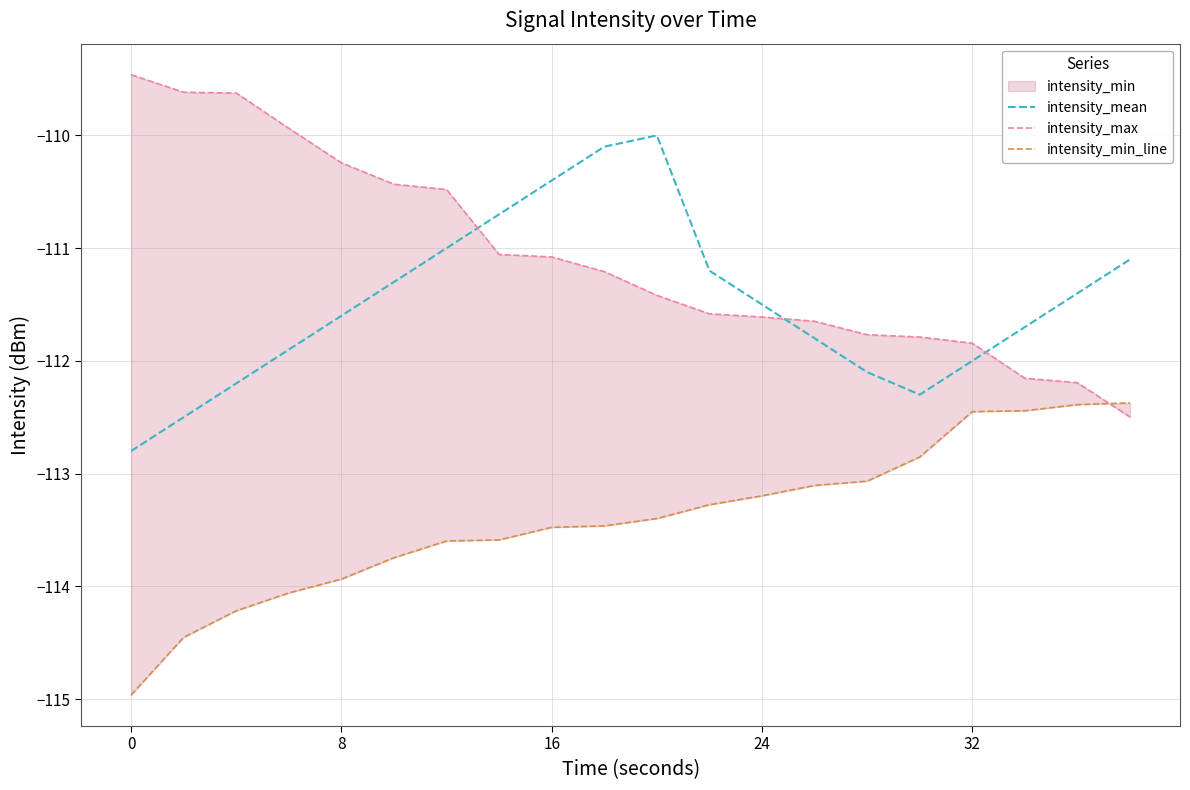

True or false: intensity_mean has a value of -61.1 at 8.

False